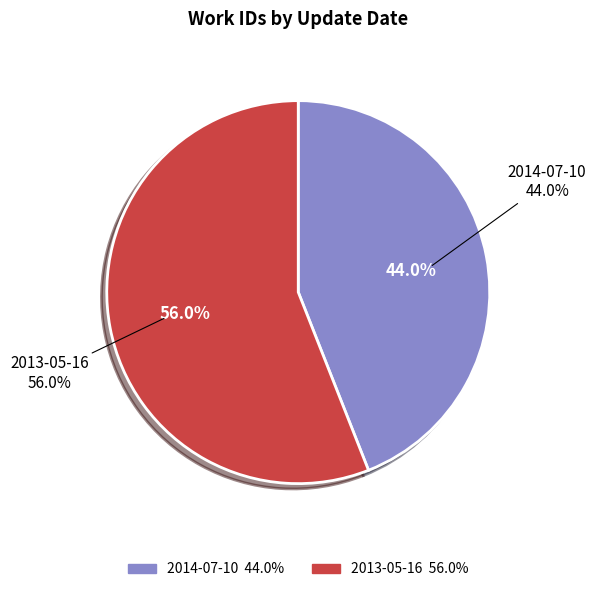

How many segments does this pie chart have?

2